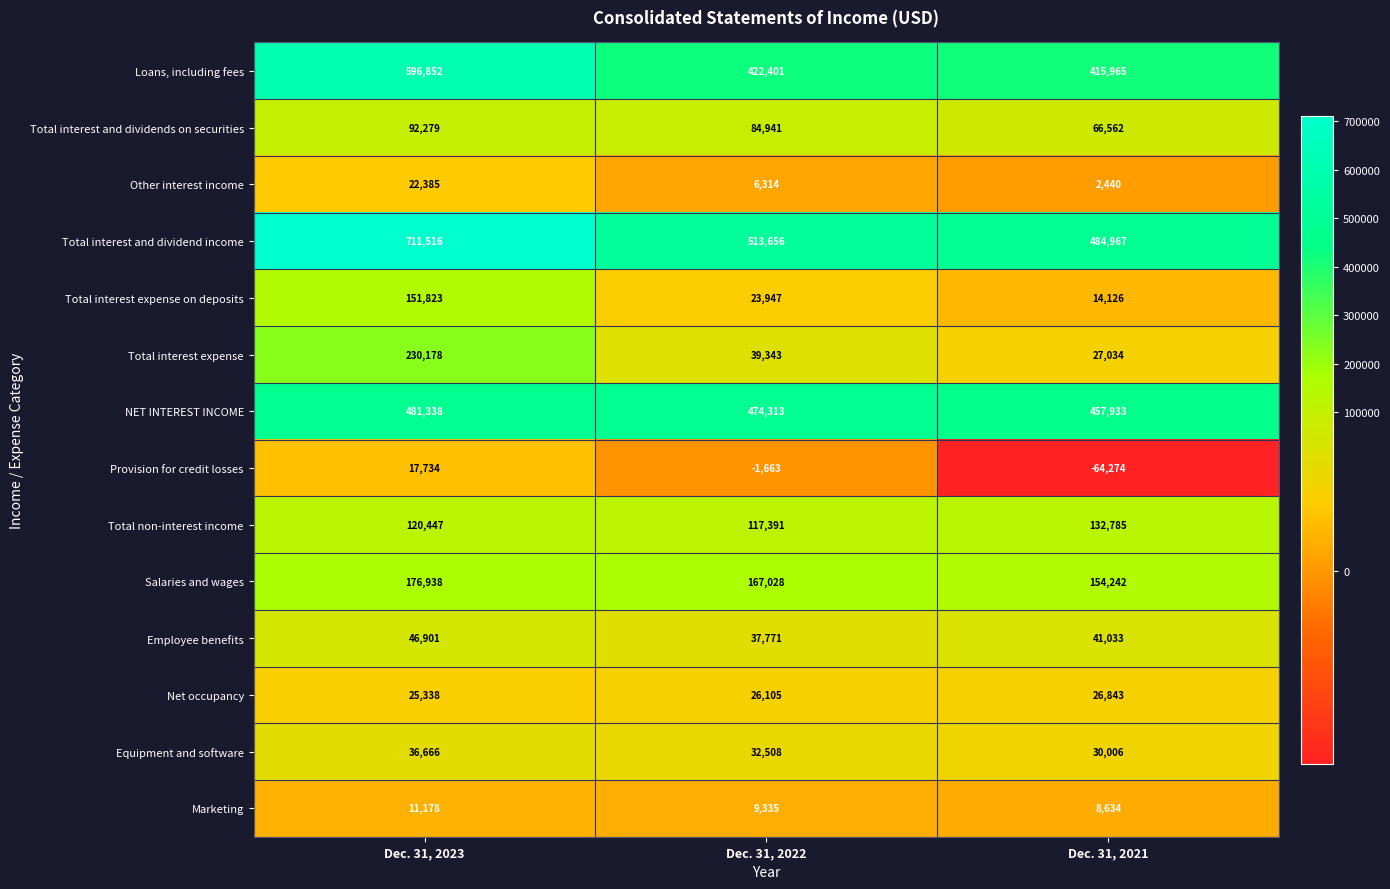

At Dec. 31, 2022, list the series in order from smallest to largest.

Provision for credit losses, Other interest income, Marketing, Total interest expense on deposits, Net occupancy, Equipment and software, Employee benefits, Total interest expense, Total interest and dividends on securities, Total non-interest income, Salaries and wages, Loans, including fees, NET INTEREST INCOME, Total interest and dividend income